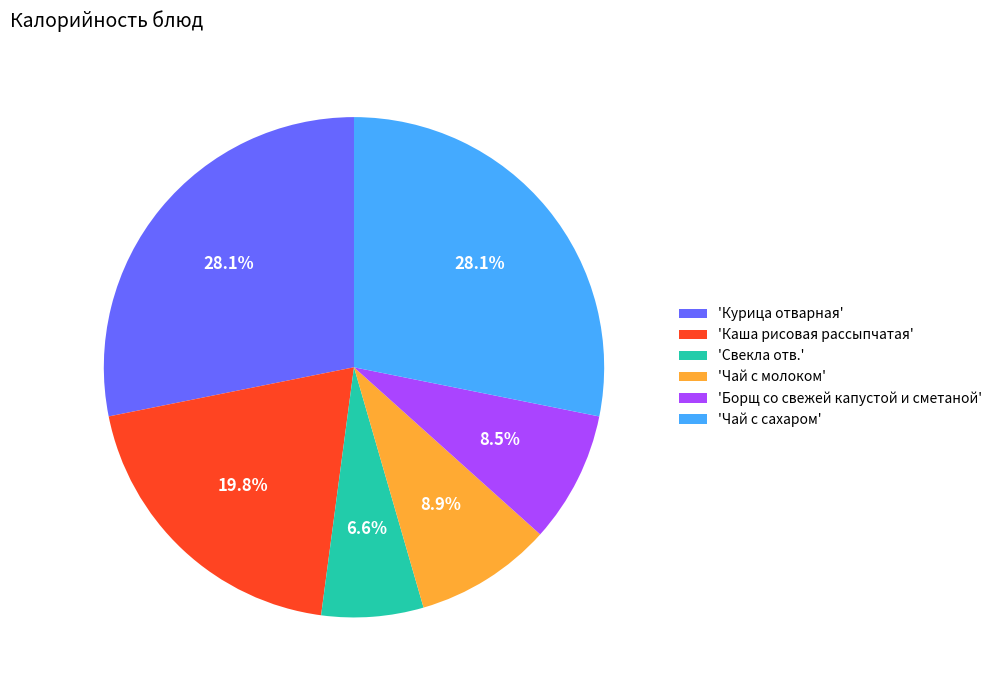

Does 'Свекла отв.' account for over 50% of the chart?

No